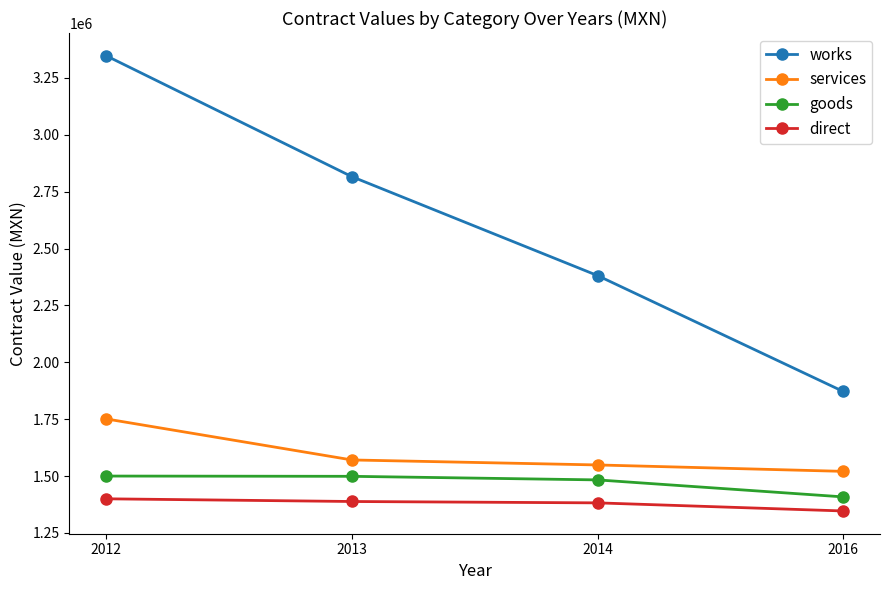

Which series changed the most between 2012 and 2016?

works